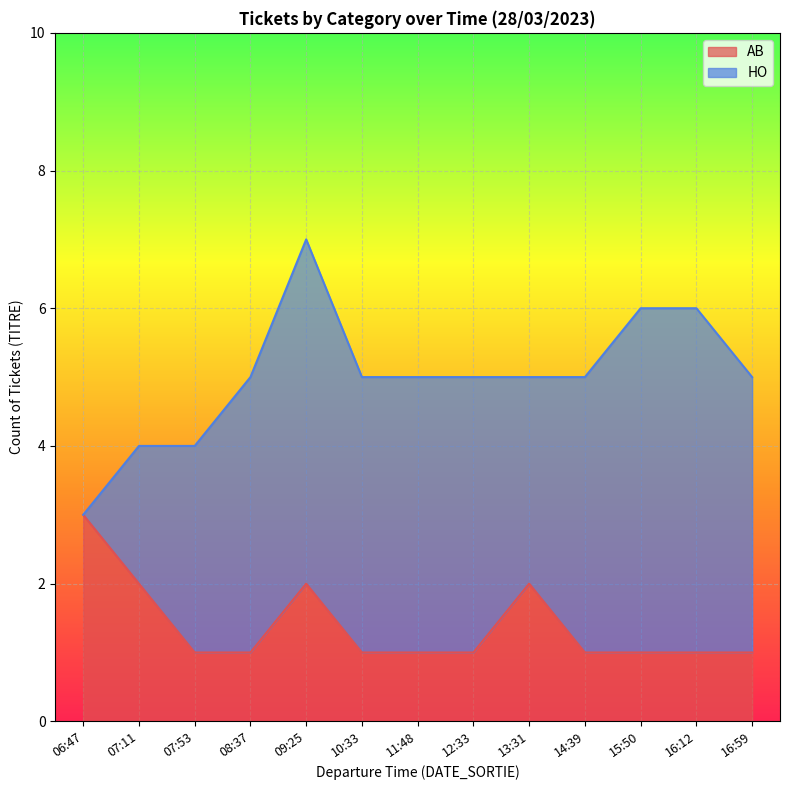

How many lines are shown in the chart?

2